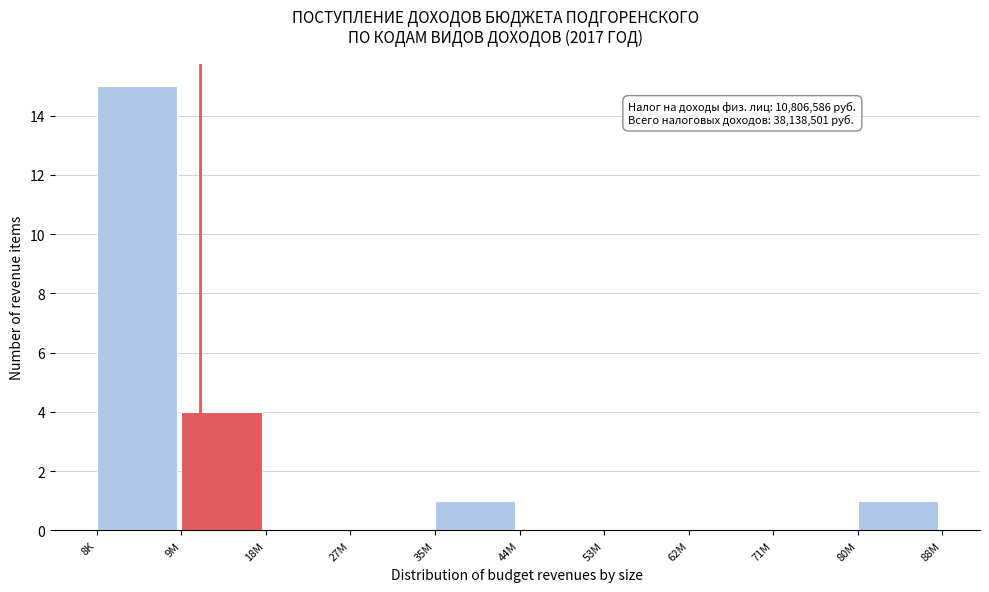

Reading left to right, what are all the values shown in this chart?

8K=15	9M=4	18M=0	27M=0	35M=1	44M=0	53M=0	62M=0	71M=0	80M=1